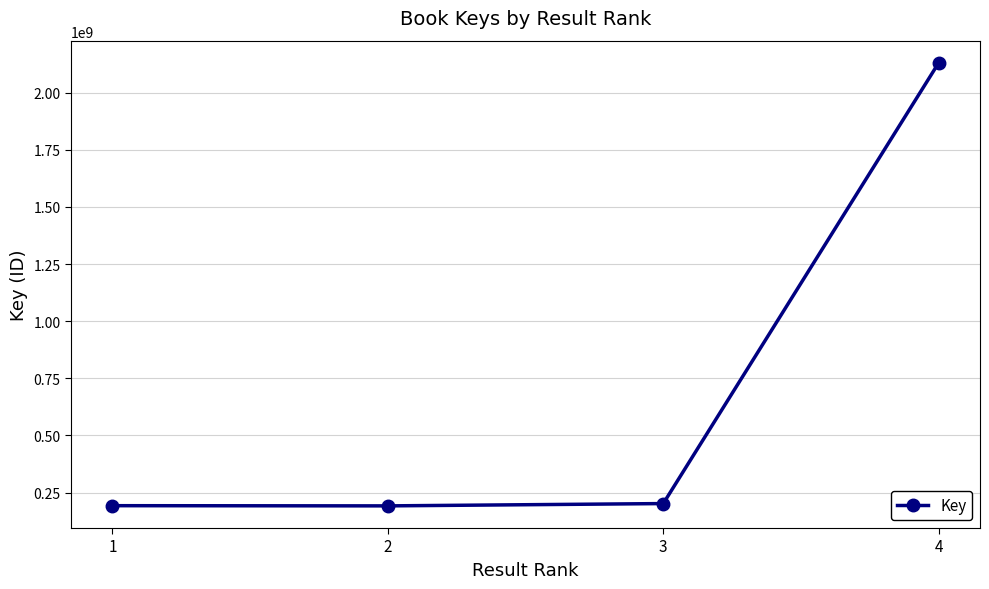

What is the smallest value displayed?

191897842